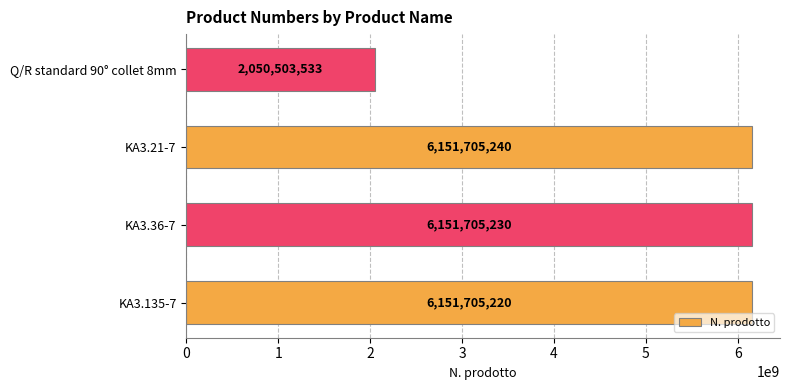

What is the ratio of the value at KA3.135-7 to the value at KA3.36-7?

1.0